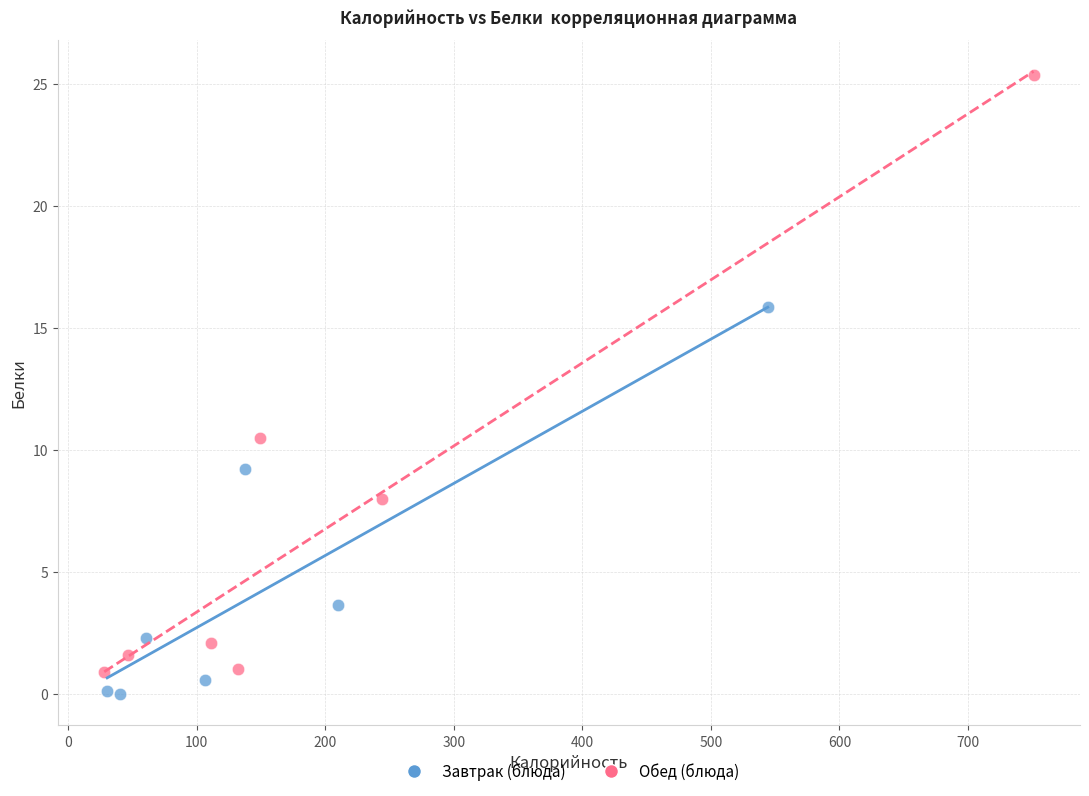

Which series reaches the minimum Y coordinate?

Завтрак (блюда)